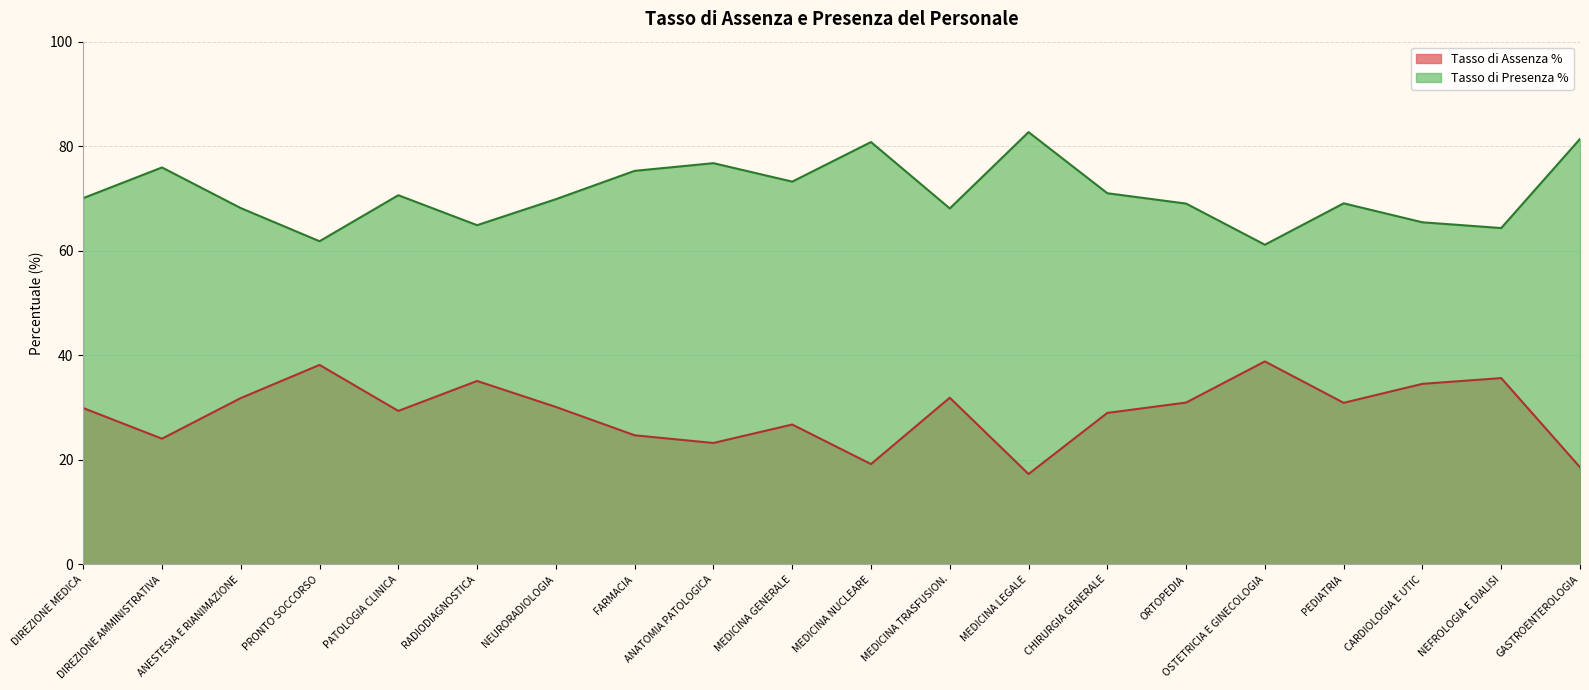

True or false: Tasso di Presenza % and Tasso di Assenza % cross at least once.

False